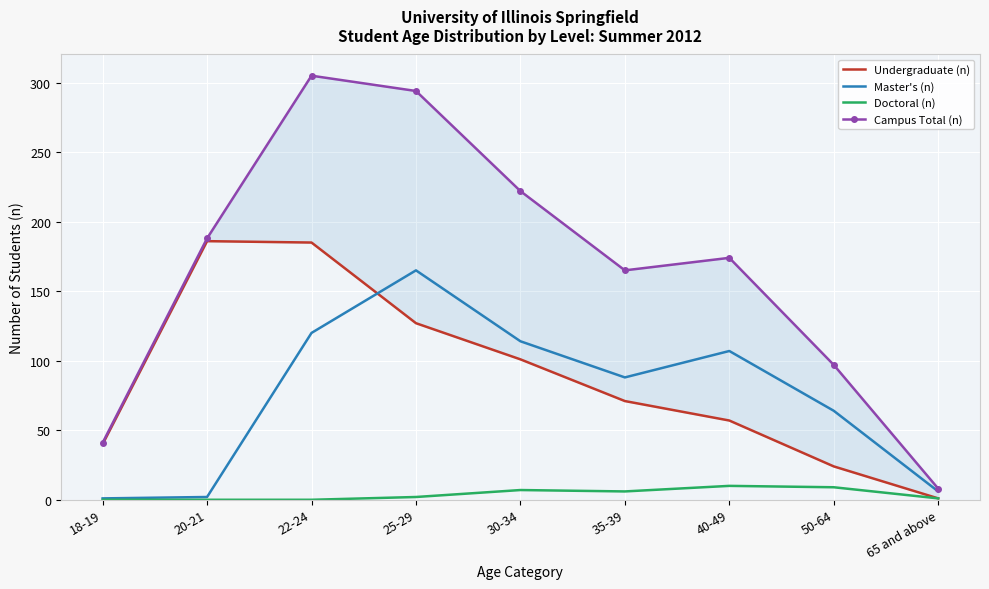

Is the value of Master's (n) at 20-21 greater than the value of Undergraduate (n) at 30-34?

No